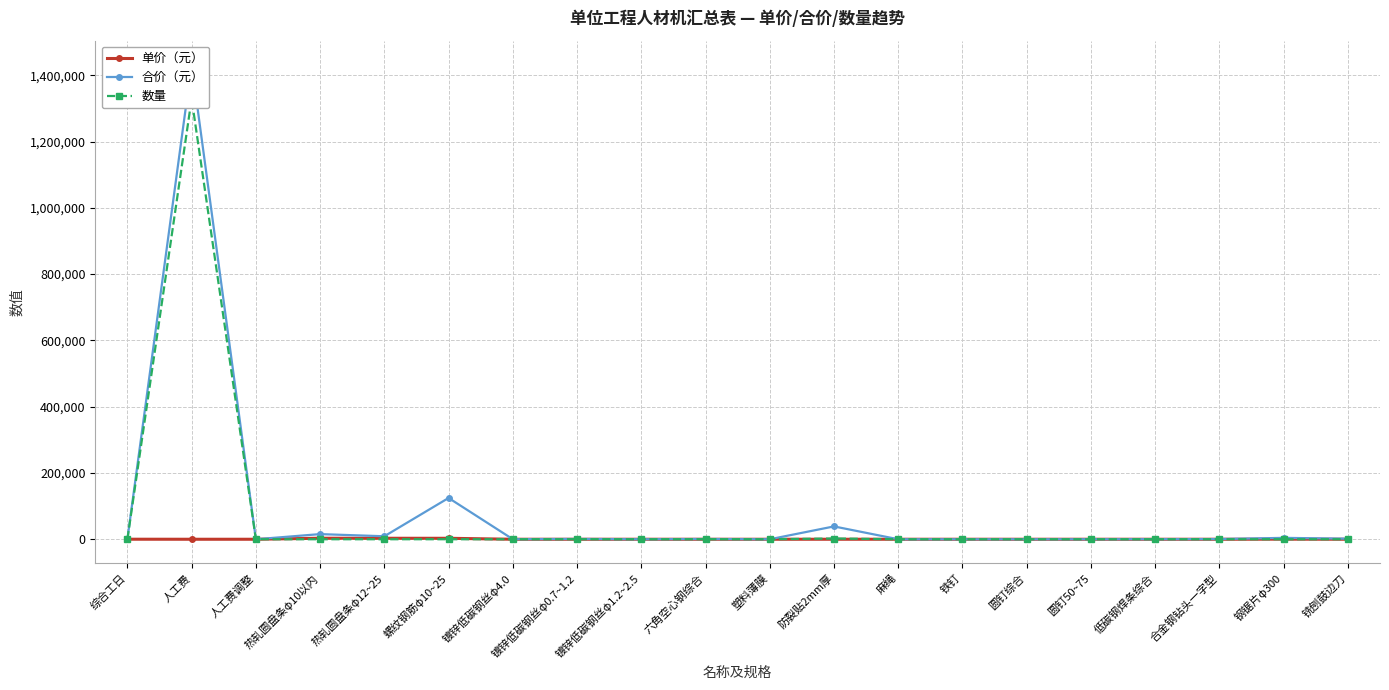

What is the difference between the maximum and minimum values in the 数量 series?

1329158.5